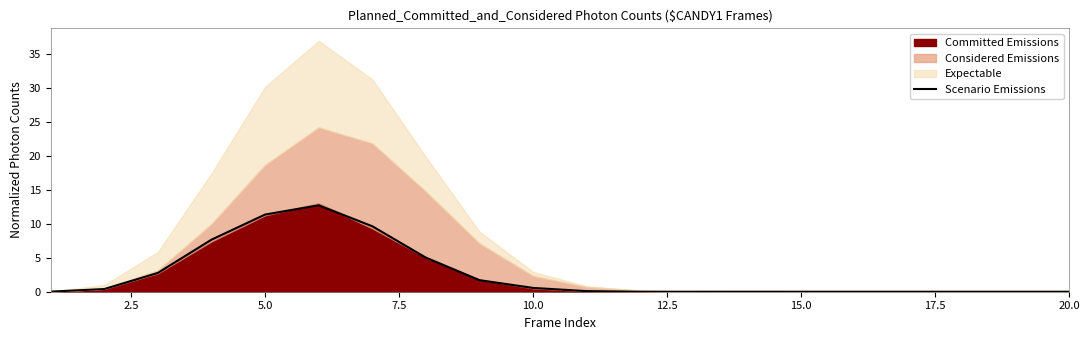

True or false: Scenario Emissions has a value of 0.0 at 15.0.

True